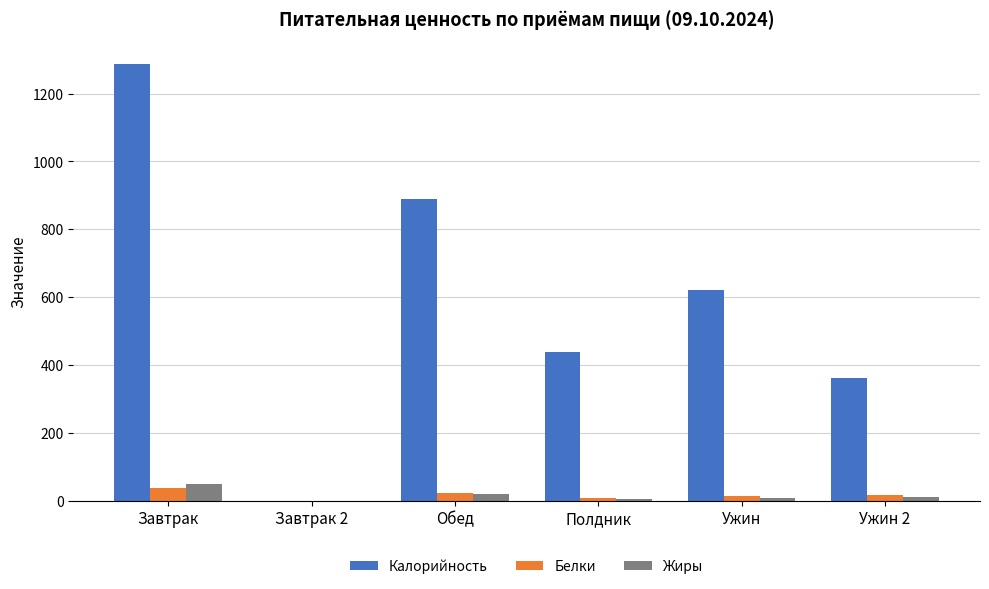

Is the value of Калорийность at Обед greater than the value of Белки at Завтрак?

Yes